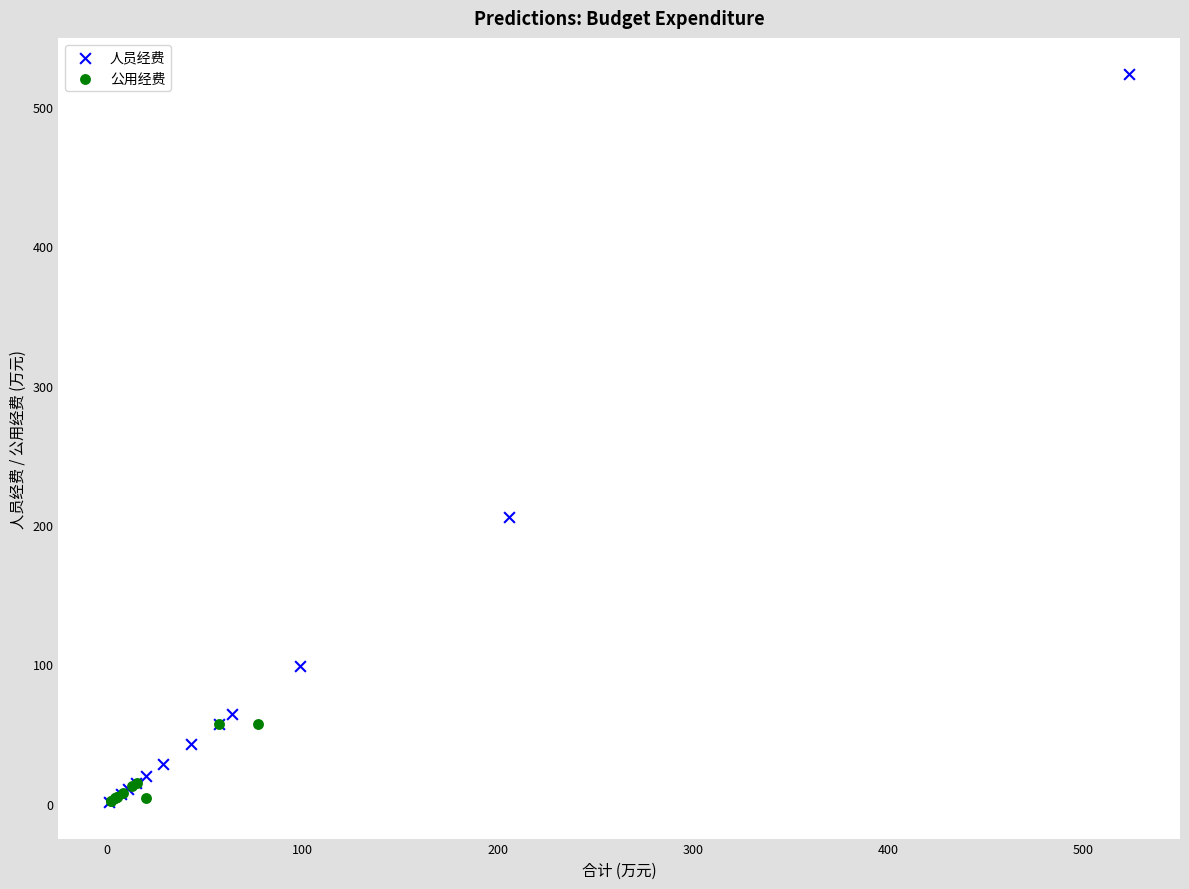

Which series has the largest Y range (max minus min)?

人员经费